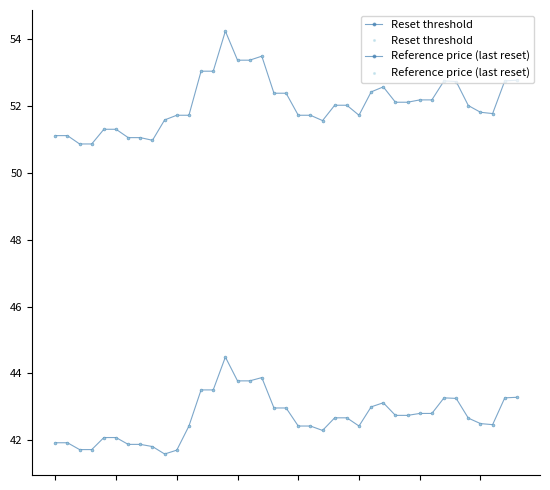

What is the difference between the maximum and minimum values in the Reset threshold series?

2.9